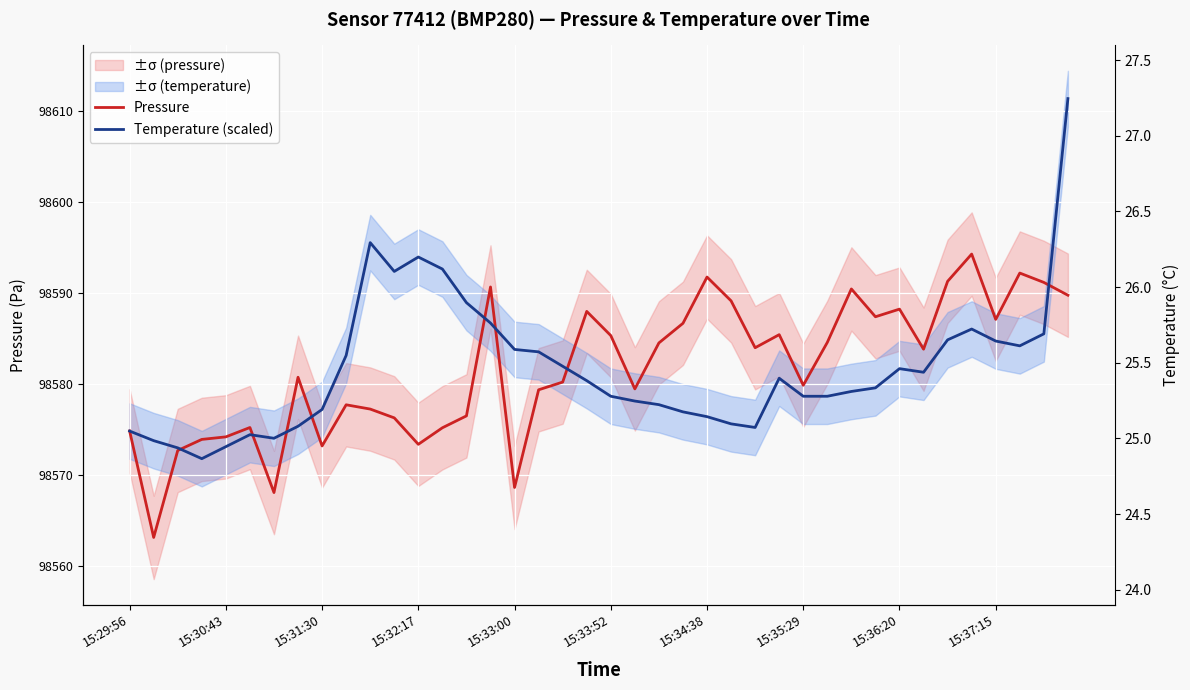

Rank the series by their maximum value, from lowest to highest.

Pressure, Temperature (scaled)